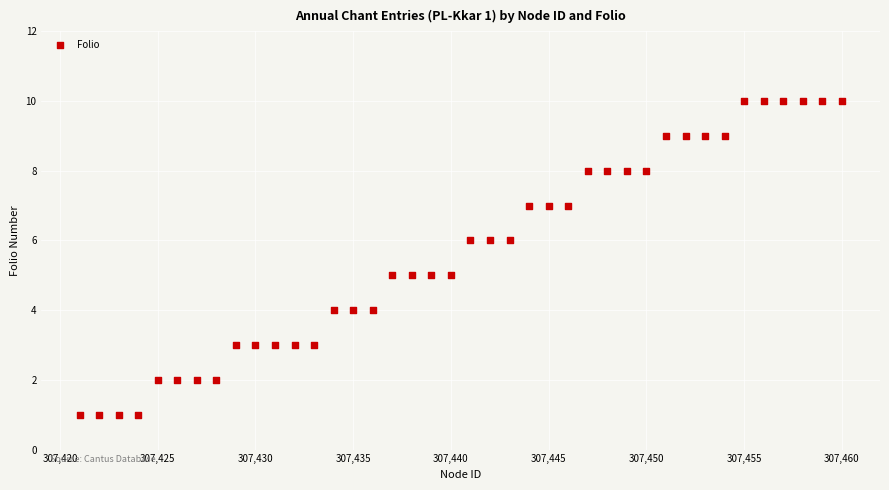

What is the range of X values (max minus min)?

39